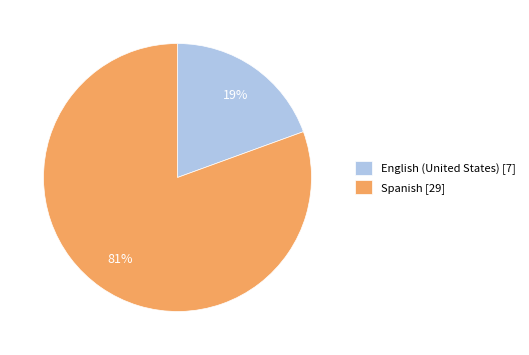

Is there any slice that represents more than half of the pie?

Yes